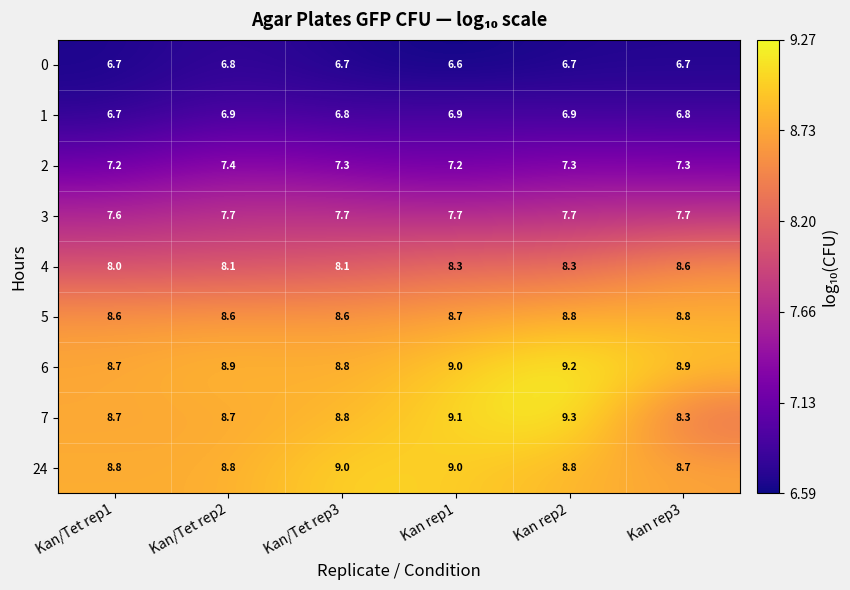

Count the number of categories in the chart.

6